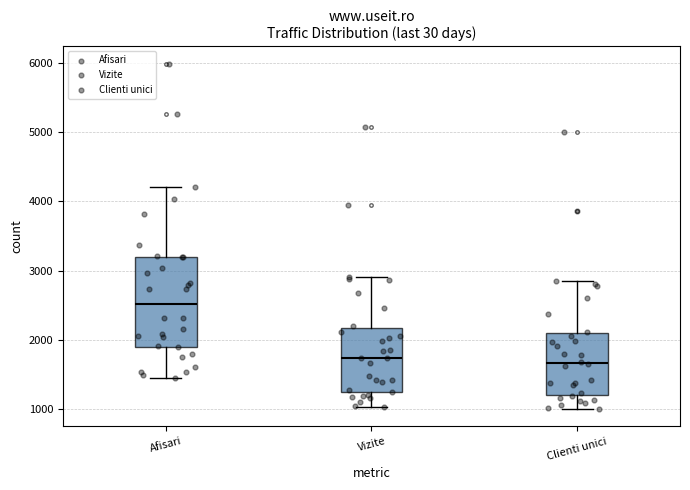

Reading left to right, read every box against the y-axis: the position of its median line, the range the box covers, and the ends of its whiskers. The values are not printed on the chart, so give them approximately, as read against the axis.

Afisari: median 2500, box 1900 to 3200, whiskers 1500 to 4200
Vizite: median 1700, box 1300 to 2200, whiskers 1000 to 2900
Clienti unici: median 1700, box 1200 to 2100, whiskers 1000 to 2800